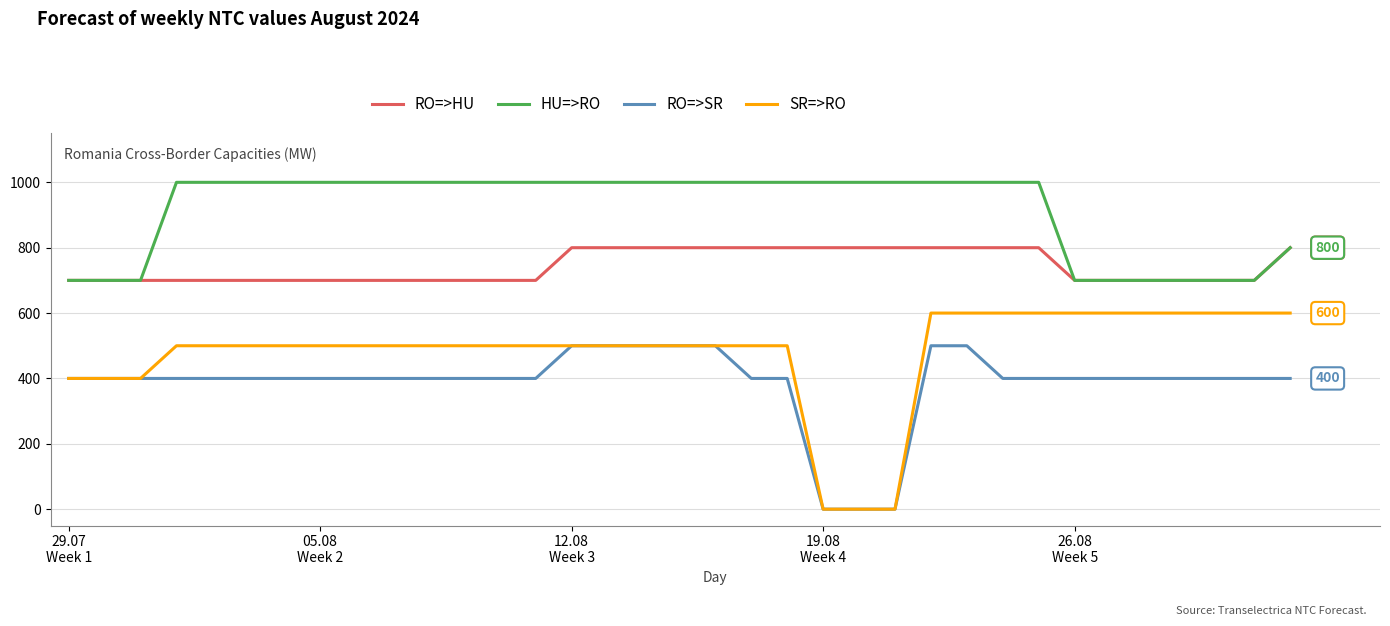

List the series in order of their peak value, lowest first.

RO=>SR, SR=>RO, RO=>HU, HU=>RO